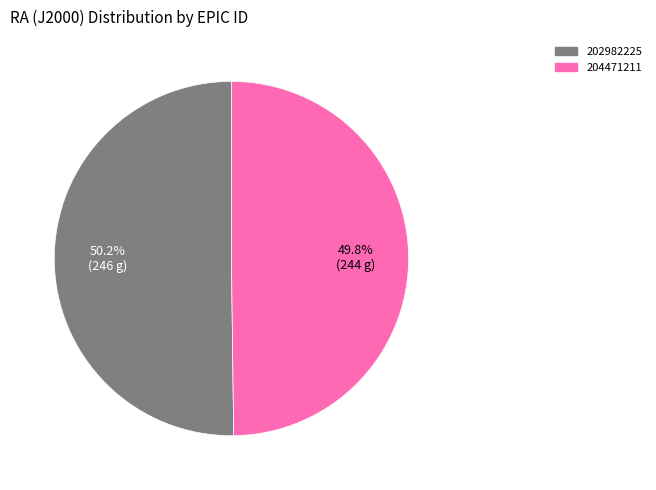

Is there a majority slice in this chart?

Yes